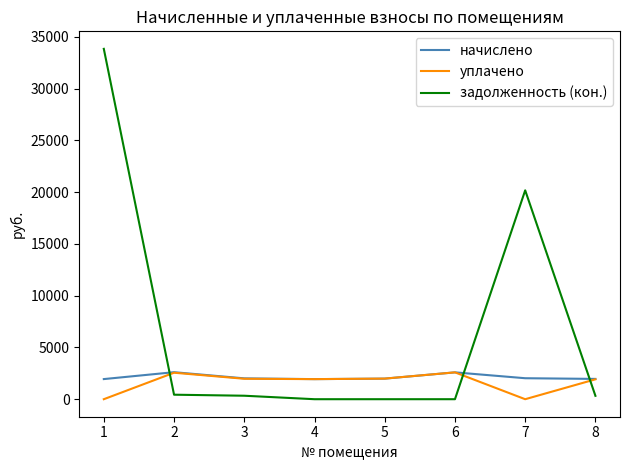

What is the sum of all начислено values?

17069.3